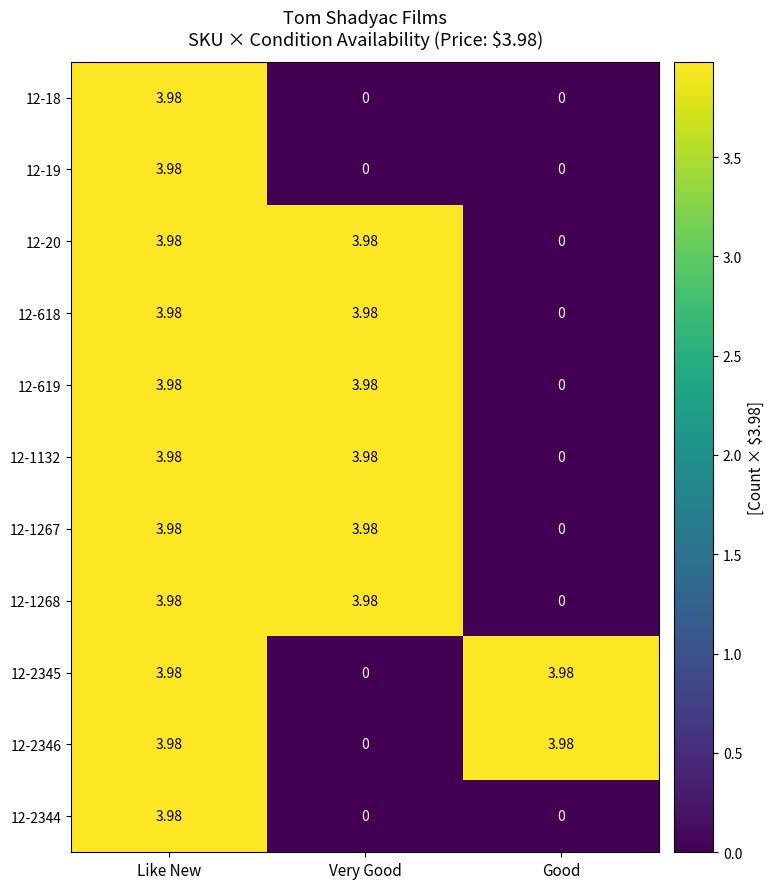

At which label does 12-1267 first exceed 3?

Like New